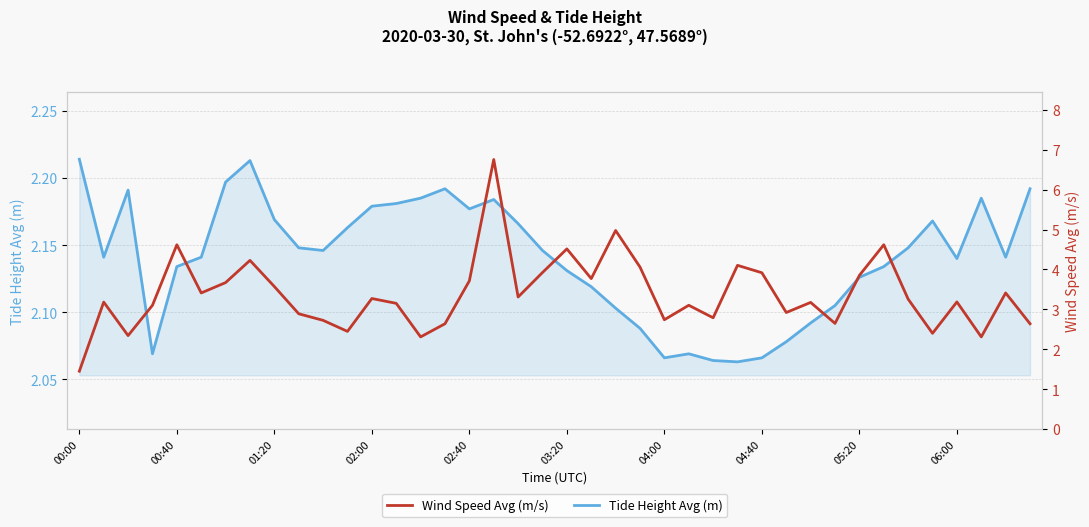

How many data points does each series have?

40